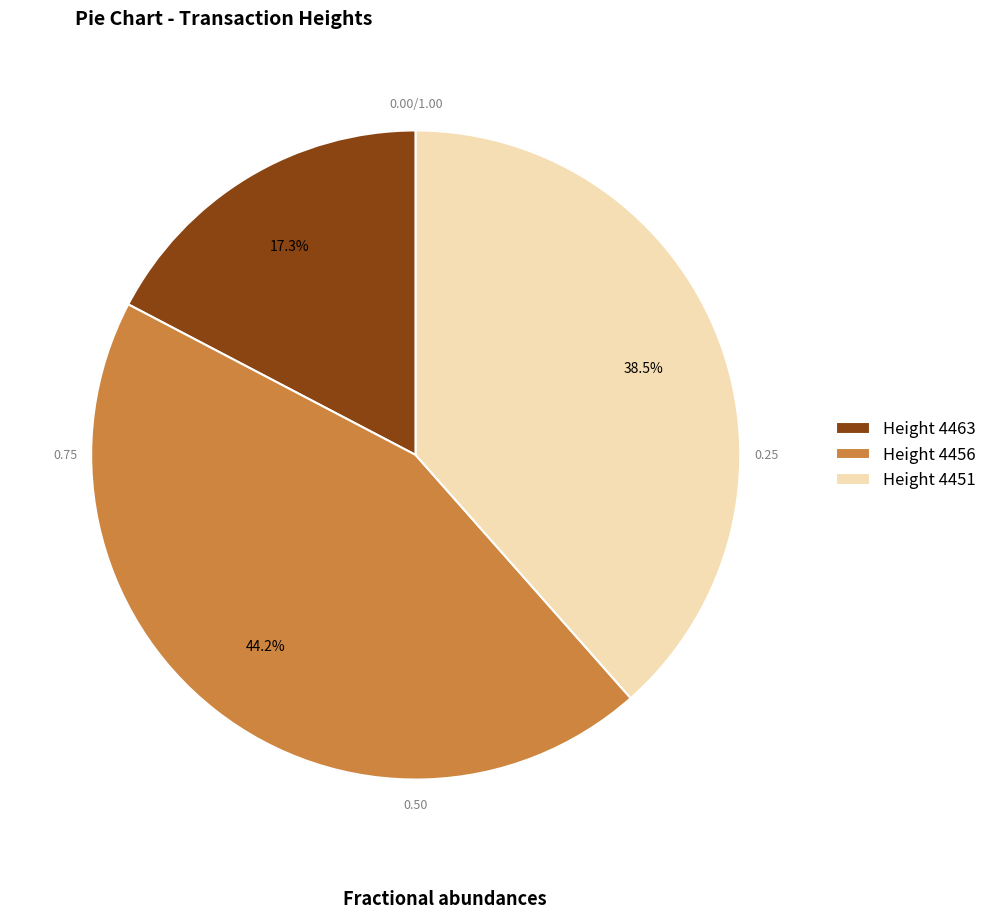

What percentage is NOT represented by Height 4463?

82.7%